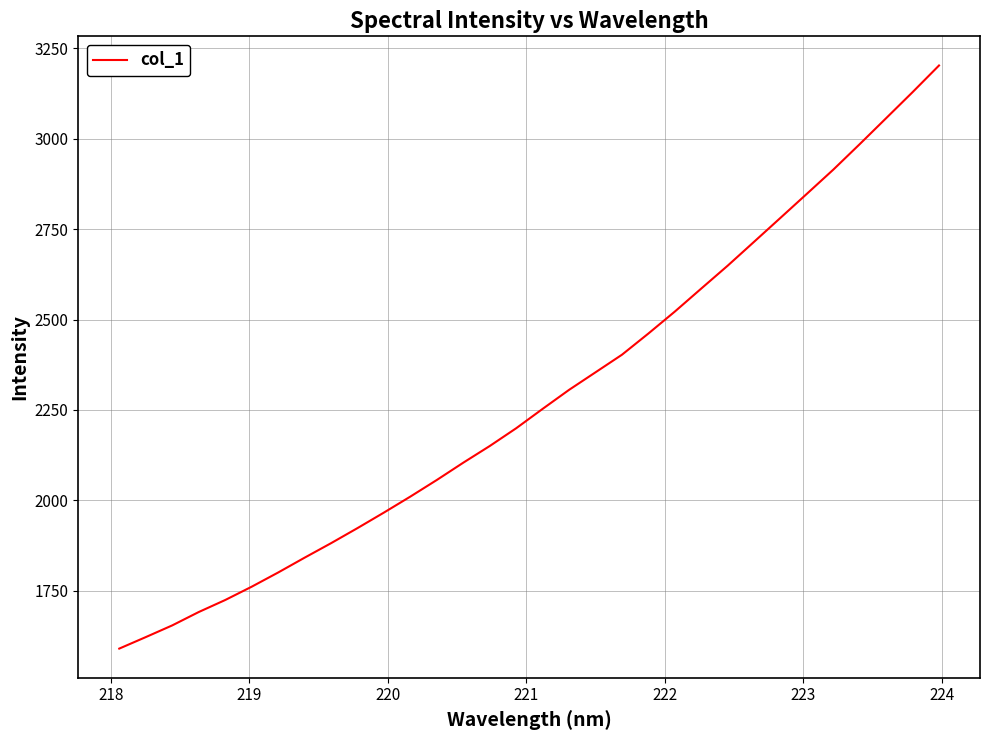

What is the greatest value displayed?

3202.6